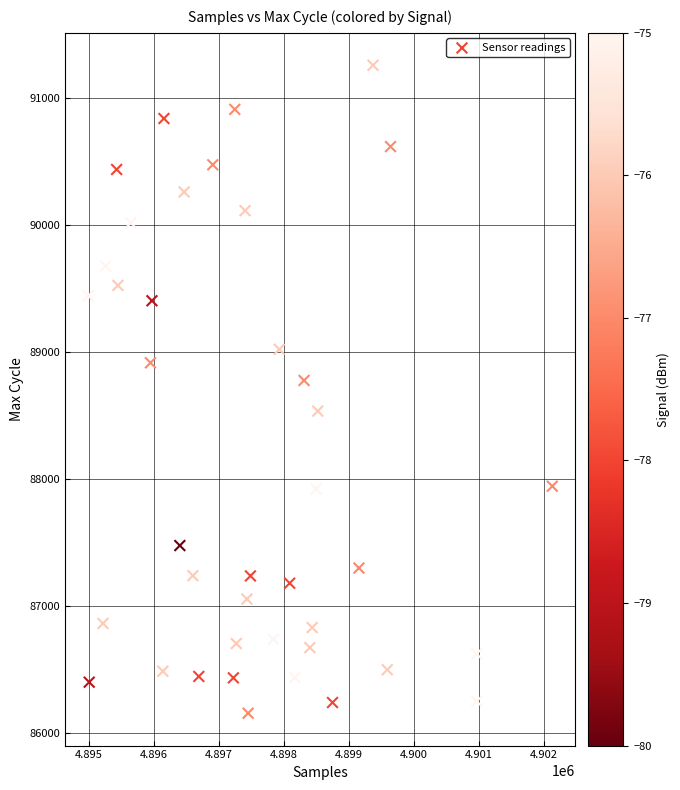

What is the range of X values (max minus min)?

7141